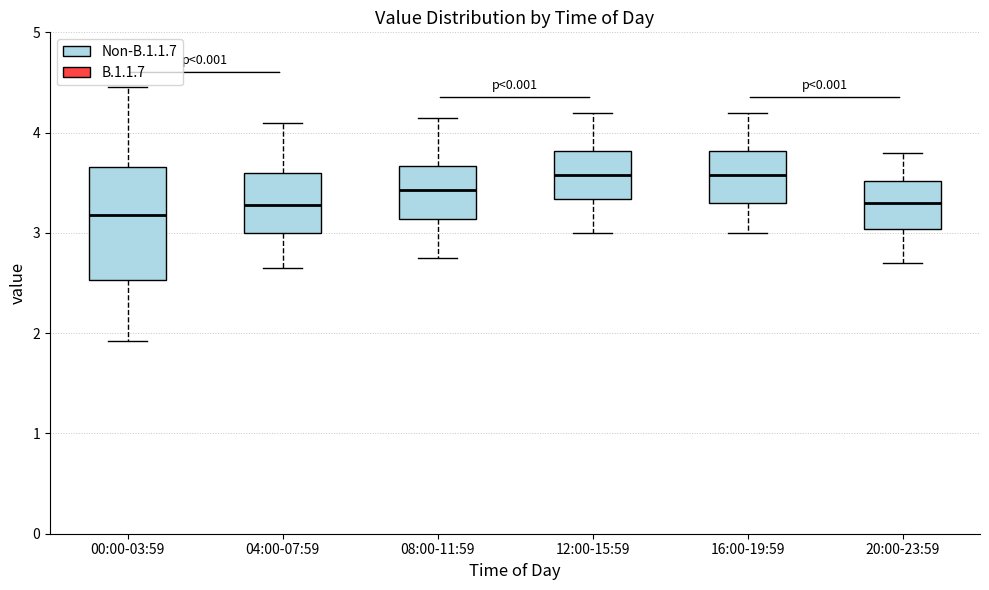

Reading left to right, transcribe this box plot: for each box, give where its median line is, the range the box spans, and where its two whiskers end, as read against the y-axis. The values are not printed on the chart, so give them approximately, as read against the axis.

00:00-03:59: median 3.2, box 2.5 to 3.7, whiskers 1.9 to 4.5
04:00-07:59: median 3.3, box 3.0 to 3.6, whiskers 2.7 to 4.1
08:00-11:59: median 3.4, box 3.1 to 3.7, whiskers 2.8 to 4.2
12:00-15:59: median 3.6, box 3.3 to 3.8, whiskers 3.0 to 4.2
16:00-19:59: median 3.6, box 3.3 to 3.8, whiskers 3.0 to 4.2
20:00-23:59: median 3.3, box 3.0 to 3.5, whiskers 2.7 to 3.8